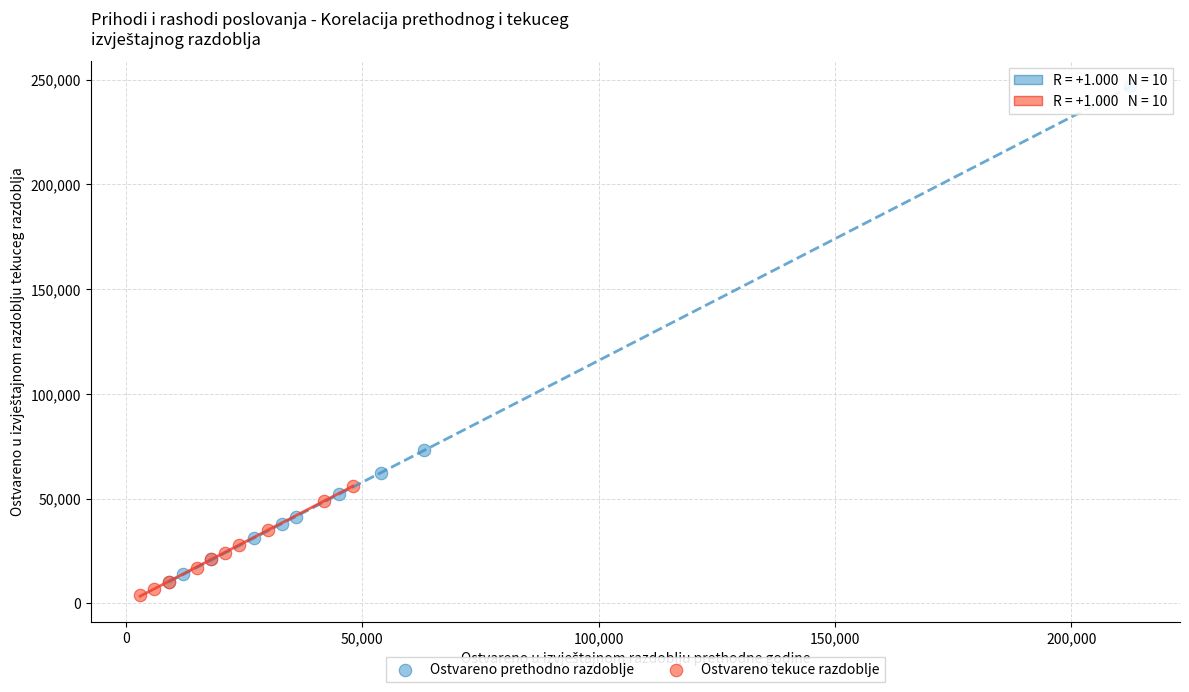

What are all the series names shown in the legend?

Ostvareno prethodno razdoblje, Ostvareno tekuce razdoblje